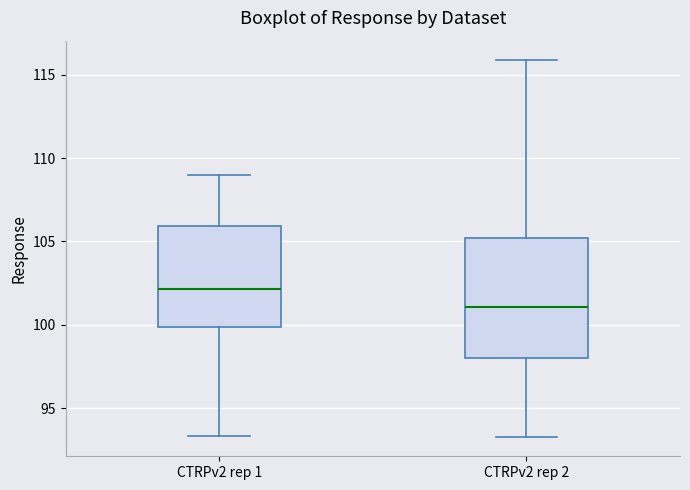

Where does the lower whisker of the box for CTRPv2 rep 2 end on the y-axis? The values are not printed on the chart, so give them approximately, as read against the axis.

93.5